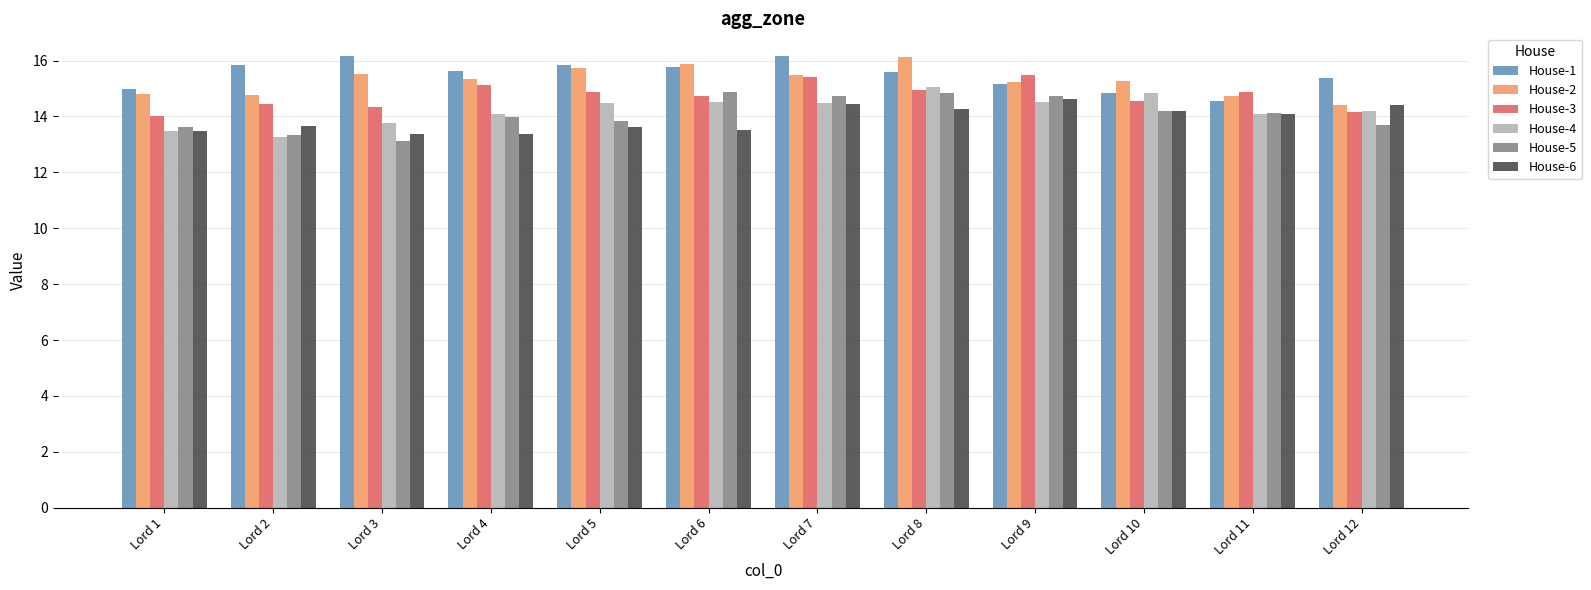

How many categories are shown in the chart?

12